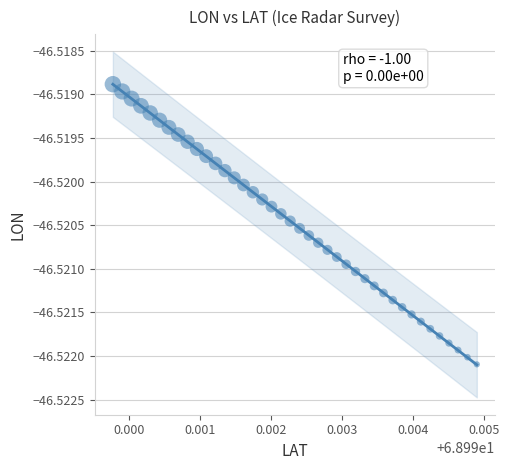

How many points are shown in the scatter plot?

40